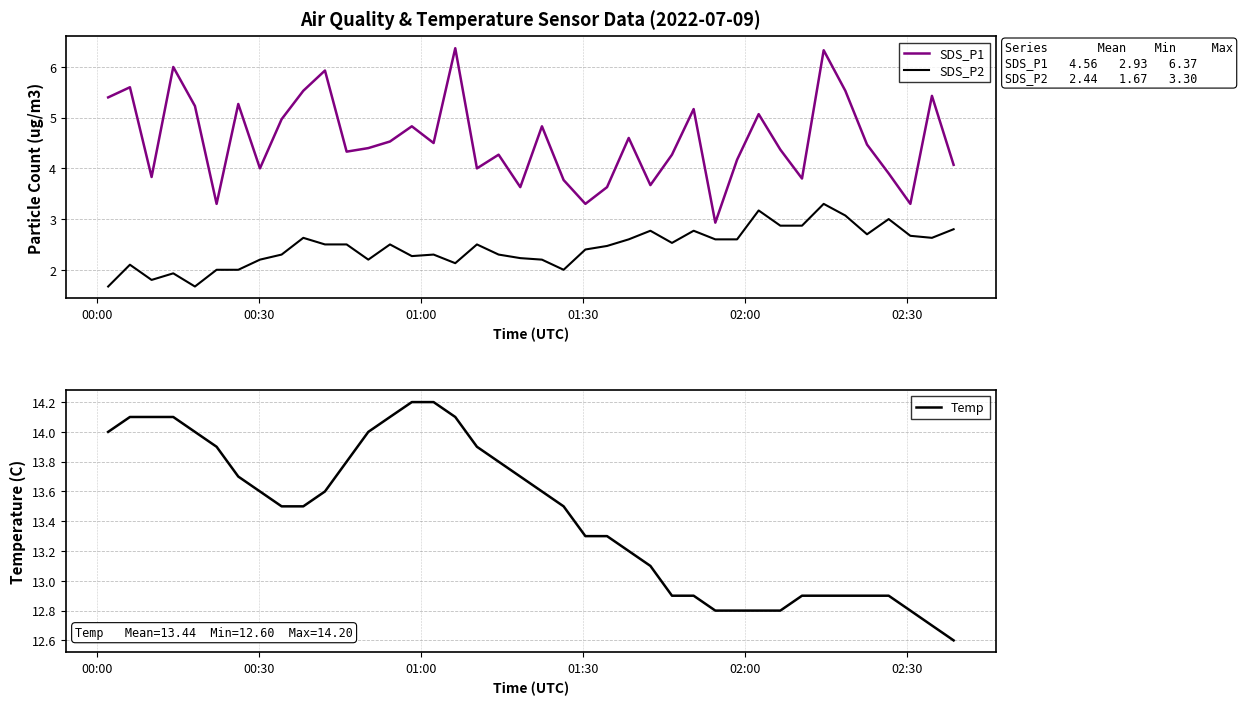

What is the difference between the maximum and minimum values in the SDS_P1 series?

3.4